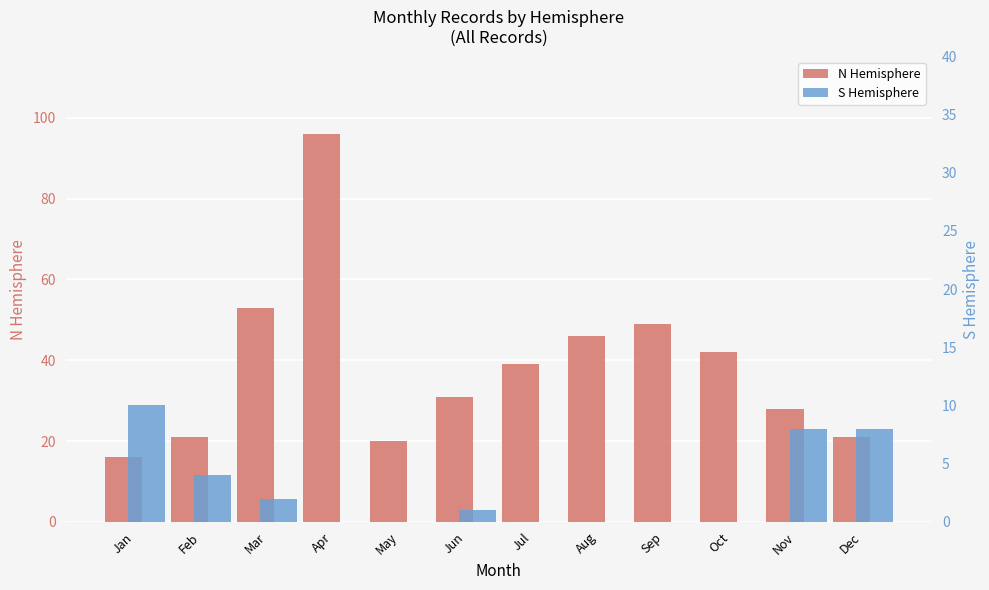

What is the highest value of the N Hemisphere series?

96